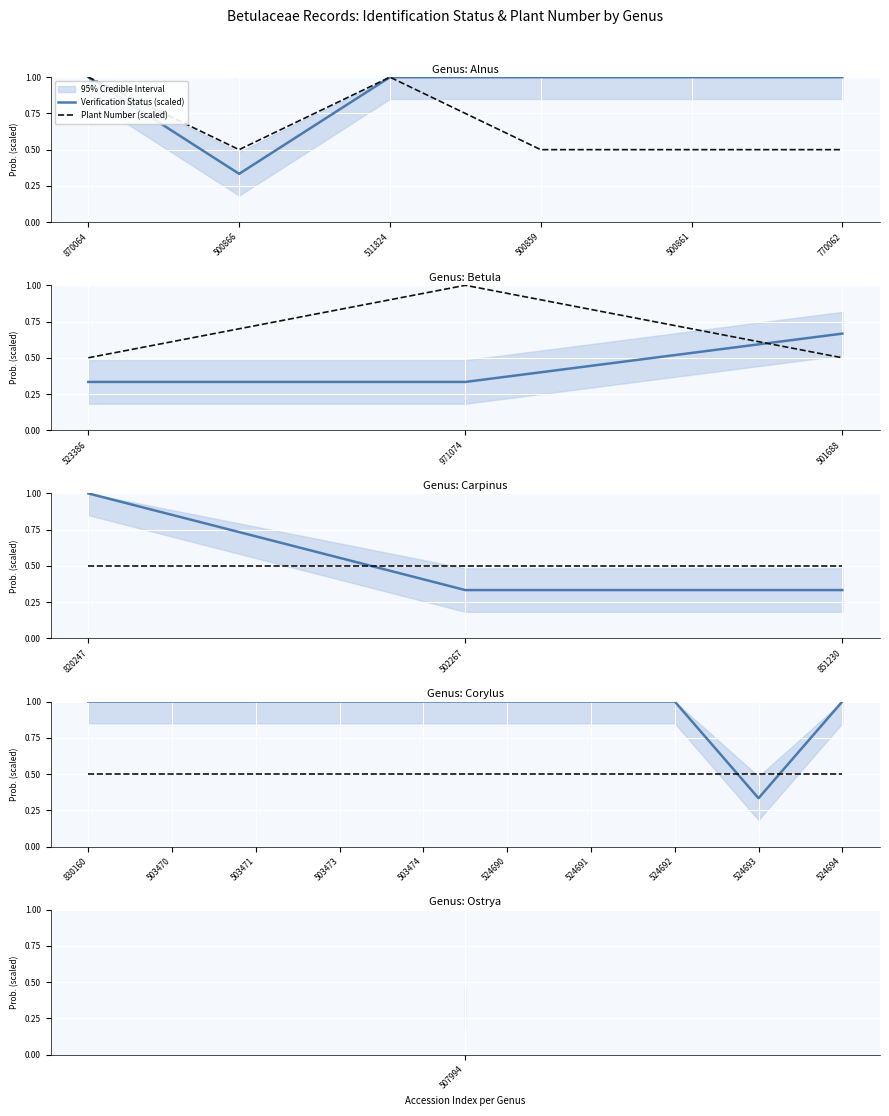

Is the value of Verification Status (scaled) at 830160 greater than the value of Plant Number (scaled) at 524694?

Yes